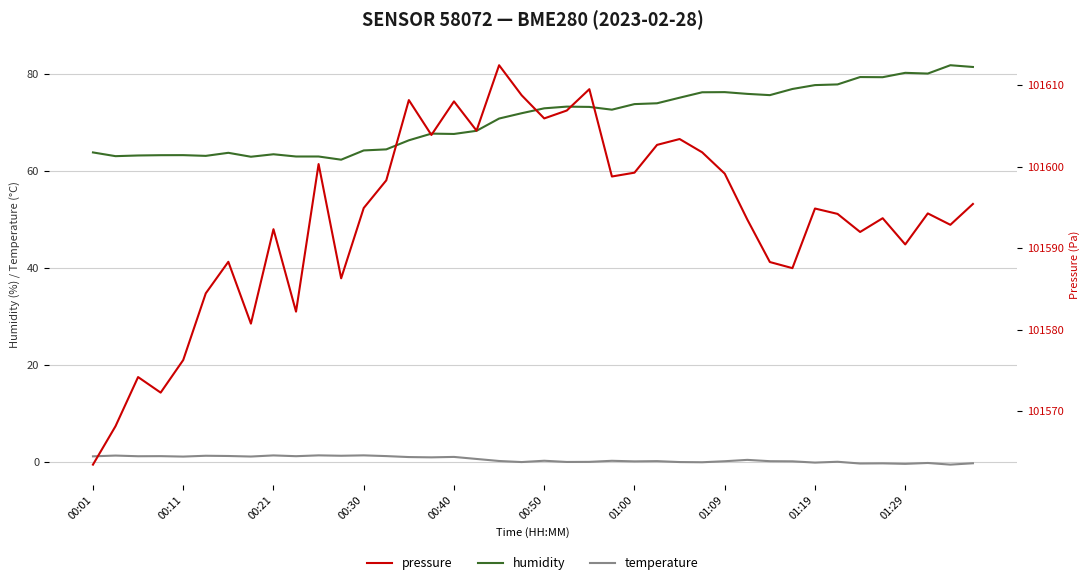

True or false: temperature and humidity intersect in this chart.

False